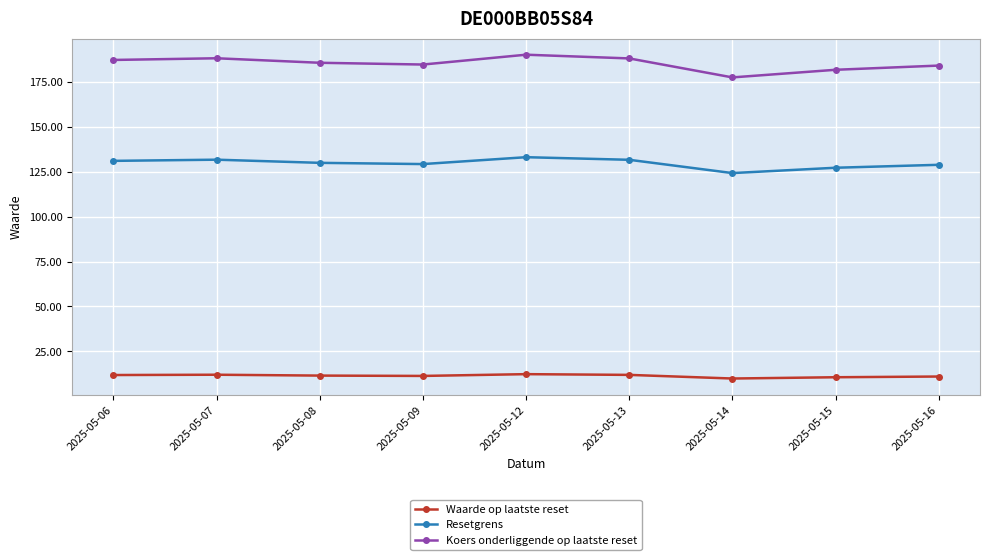

At how many categories does at least one series exceed 13?

9